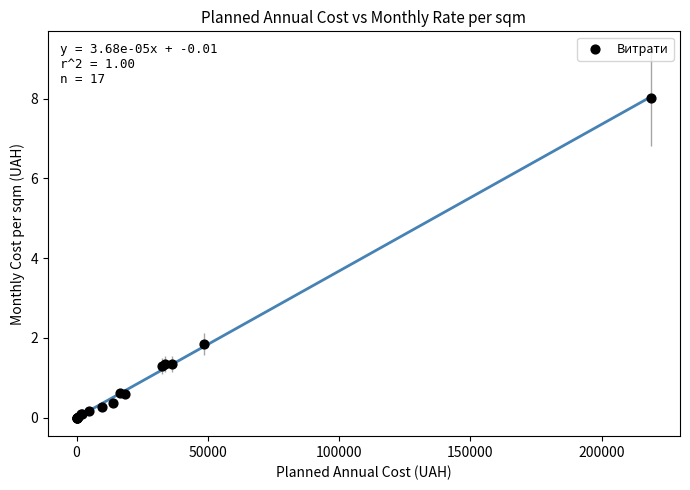

What Y value in the scatter plot is closest to 4?

1.8